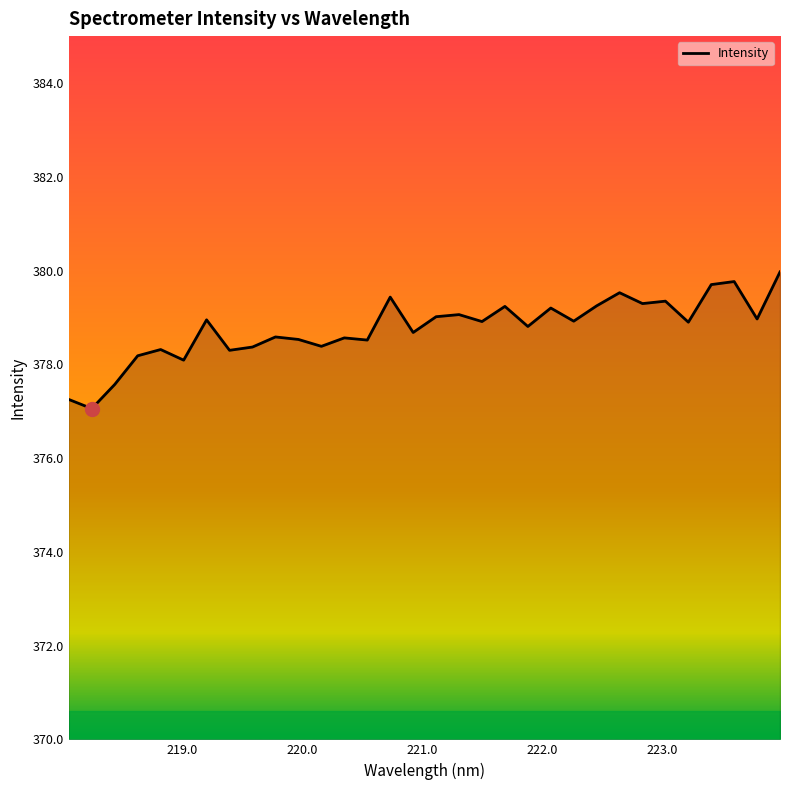

What is the smallest value displayed?

377.1